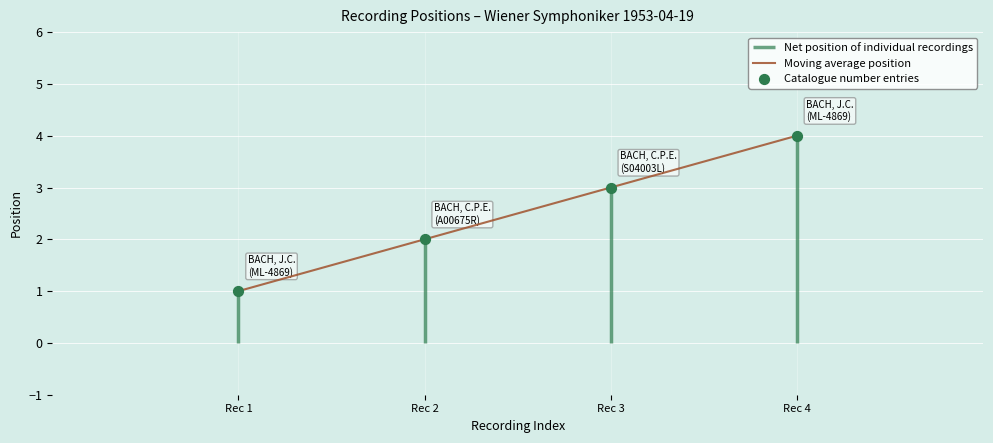

At how many categories does at least one series exceed 1?

3